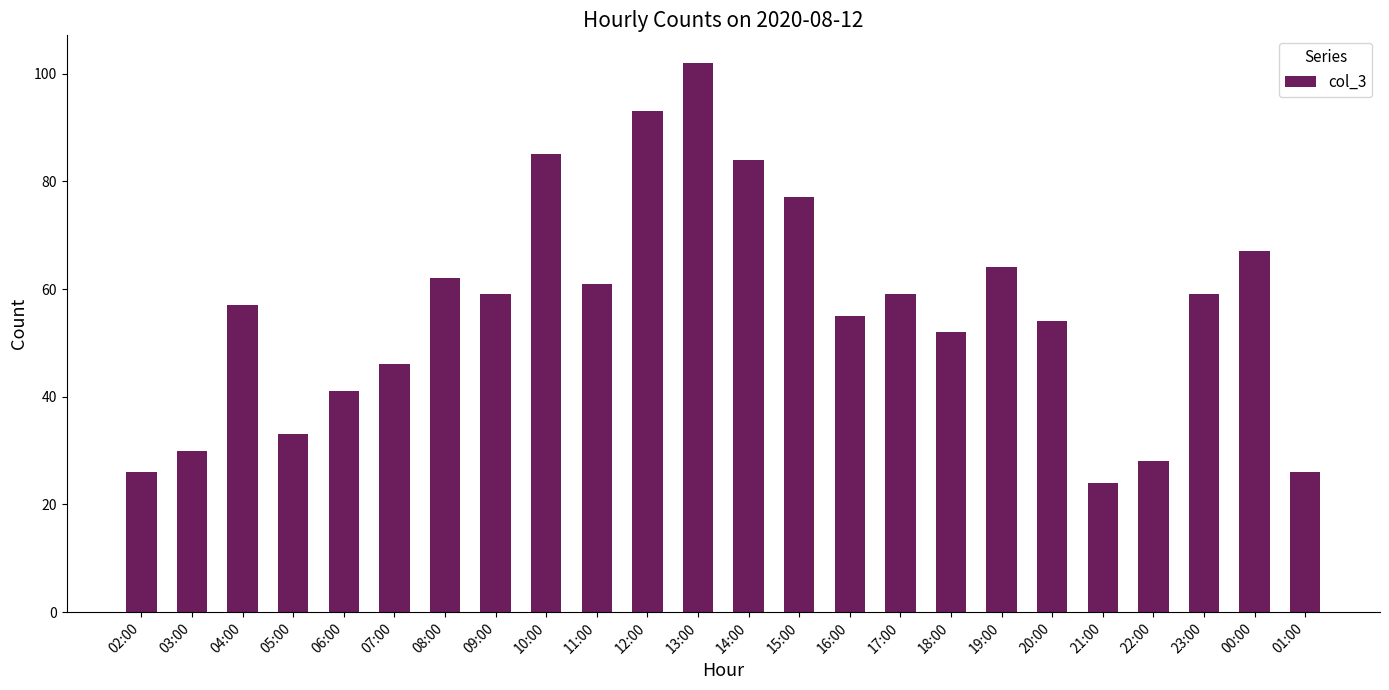

What is the difference between the values at 13:00 and 07:00?

56